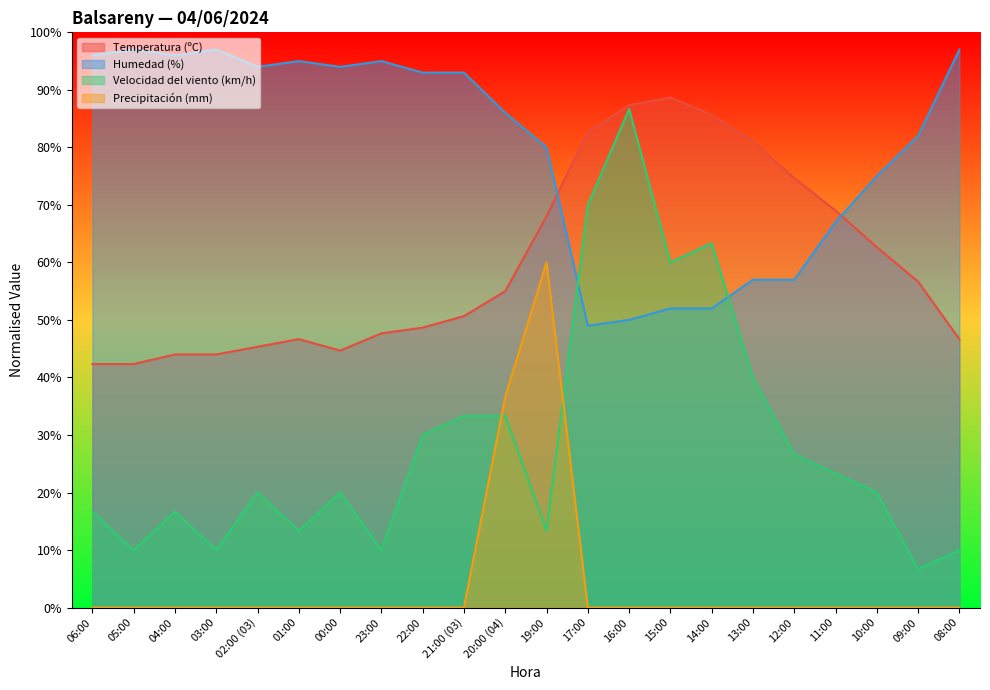

Reading right to left, transcribe all the data shown in this chart.

Temperatura (ºC): 08:00=46.7	09:00=56.7	10:00=62.7	11:00=69.0	12:00=74.7	13:00=81.0	14:00=85.7	15:00=88.7	16:00=87.3	17:00=82.7	19:00=68.0	20:00 (04)=55.0	21:00 (03)=50.7	22:00=48.7	23:00=47.7	00:00=44.7	01:00=46.7	02:00 (03)=45.3	03:00=44.0	04:00=44.0	05:00=42.3	06:00=42.3
Humedad (%): 08:00=97.0	09:00=82.0	10:00=75.0	11:00=67.0	12:00=57.0	13:00=57.0	14:00=52.0	15:00=52.0	16:00=50.0	17:00=49.0	19:00=80.0	20:00 (04)=86.0	21:00 (03)=93.0	22:00=93.0	23:00=95.0	00:00=94.0	01:00=95.0	02:00 (03)=94.0	03:00=97.0	04:00=96.0	05:00=97.0	06:00=96.0
Velocidad del viento (km/h): 08:00=10.0	09:00=6.7	10:00=20.0	11:00=23.3	12:00=26.7	13:00=40.0	14:00=63.3	15:00=60.0	16:00=86.7	17:00=70.0	19:00=13.3	20:00 (04)=33.3	21:00 (03)=33.3	22:00=30.0	23:00=10.0	00:00=20.0	01:00=13.3	02:00 (03)=20.0	03:00=10.0	04:00=16.7	05:00=10.0	06:00=16.7
Precipitación (mm): 08:00=0.0	09:00=0.0	10:00=0.0	11:00=0.0	12:00=0.0	13:00=0.0	14:00=0.0	15:00=0.0	16:00=0.0	17:00=0.0	19:00=60.0	20:00 (04)=36.7	21:00 (03)=0.0	22:00=0.0	23:00=0.0	00:00=0.0	01:00=0.0	02:00 (03)=0.0	03:00=0.0	04:00=0.0	05:00=0.0	06:00=0.0